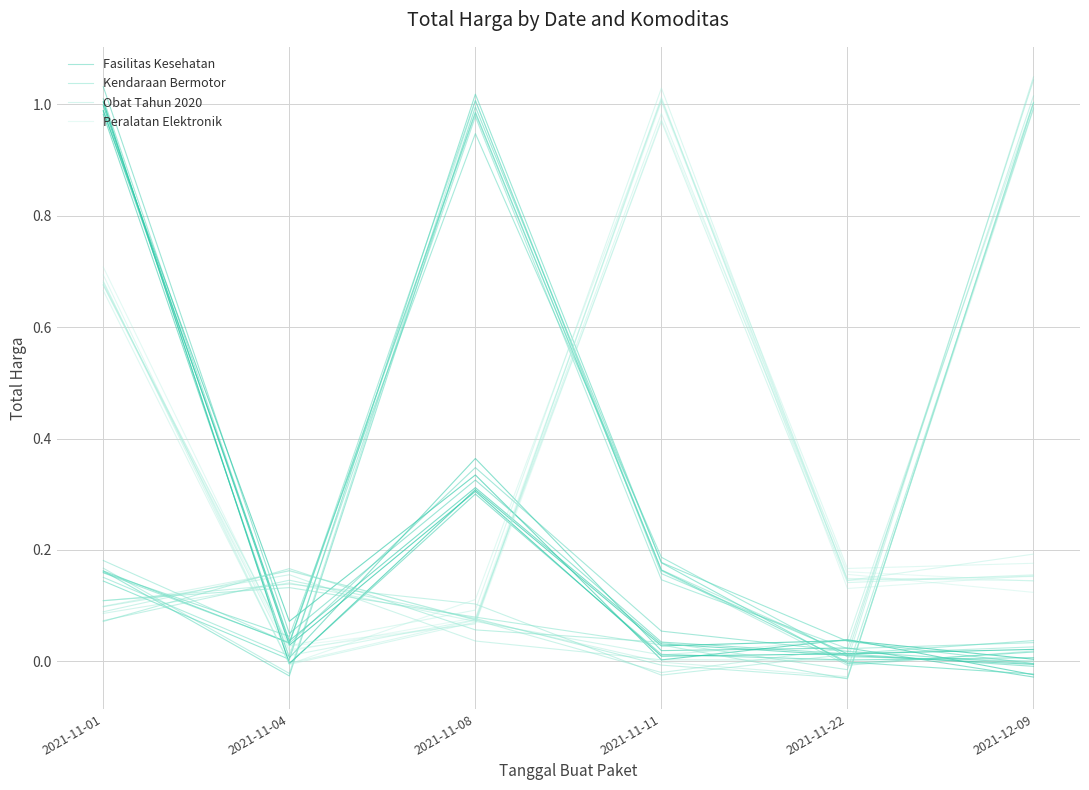

True or false: Kendaraan Bermotor has more than 0 interior local peaks.

True